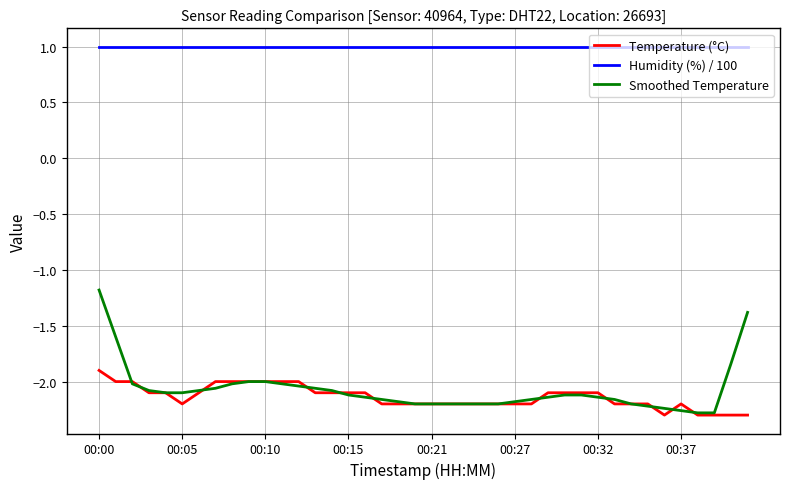

True or false: Temperature (°C) and Humidity (%) / 100 intersect in this chart.

False